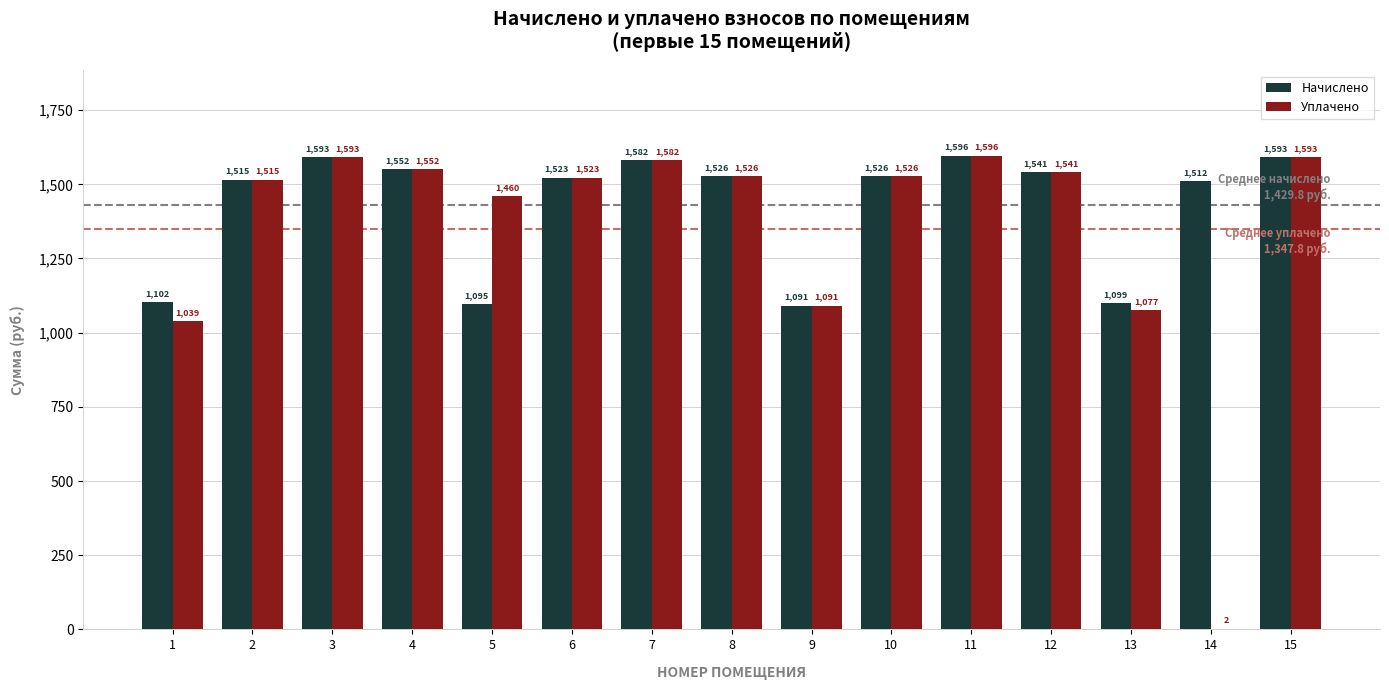

How many series are shown in this chart?

2